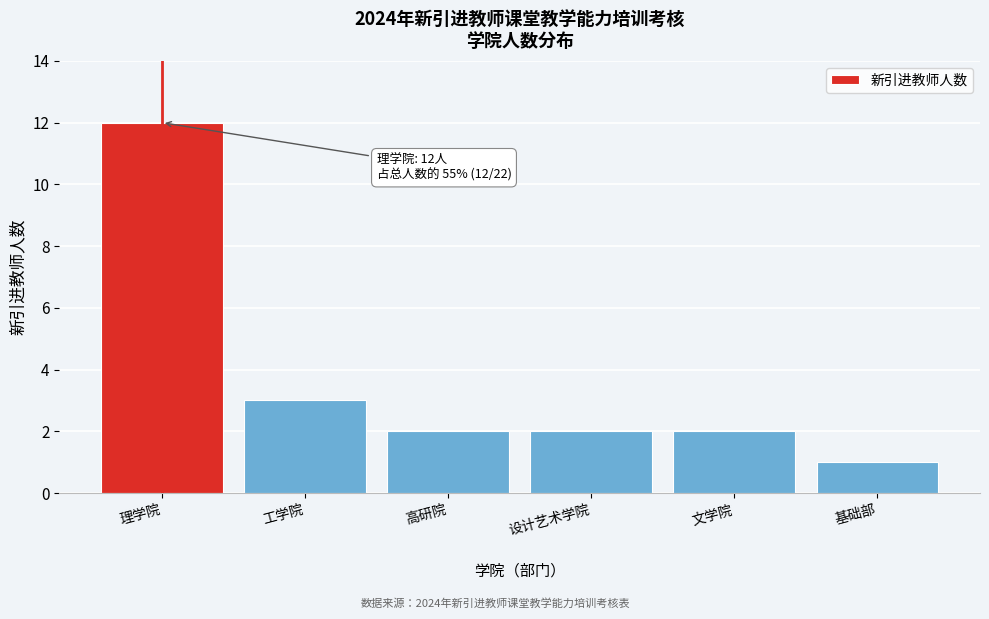

Reading left to right, what are all the values shown in this chart?

12	3	2	2	2	1